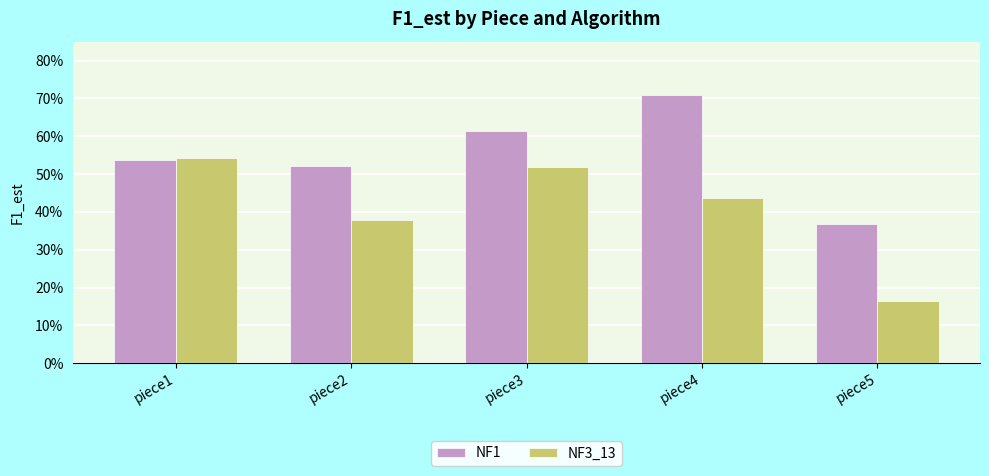

Rank the series by their average value, from highest to lowest.

NF1, NF3_13